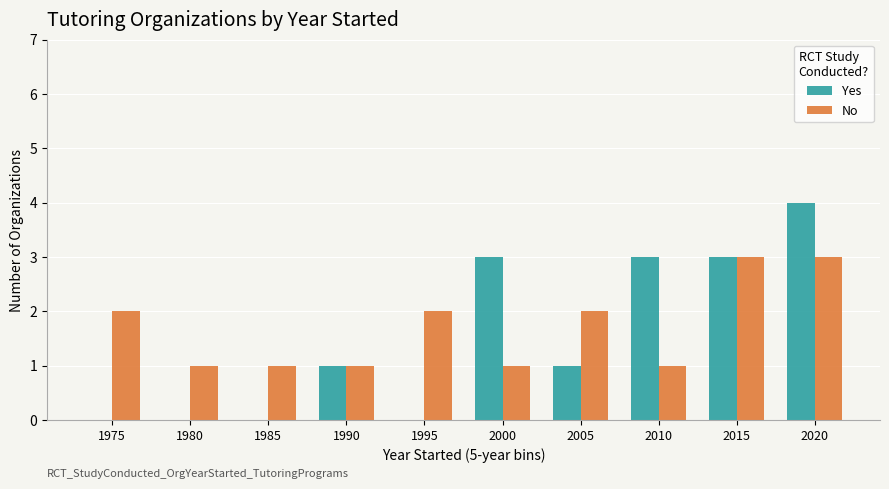

At which category is the sum across all series the highest?

2020